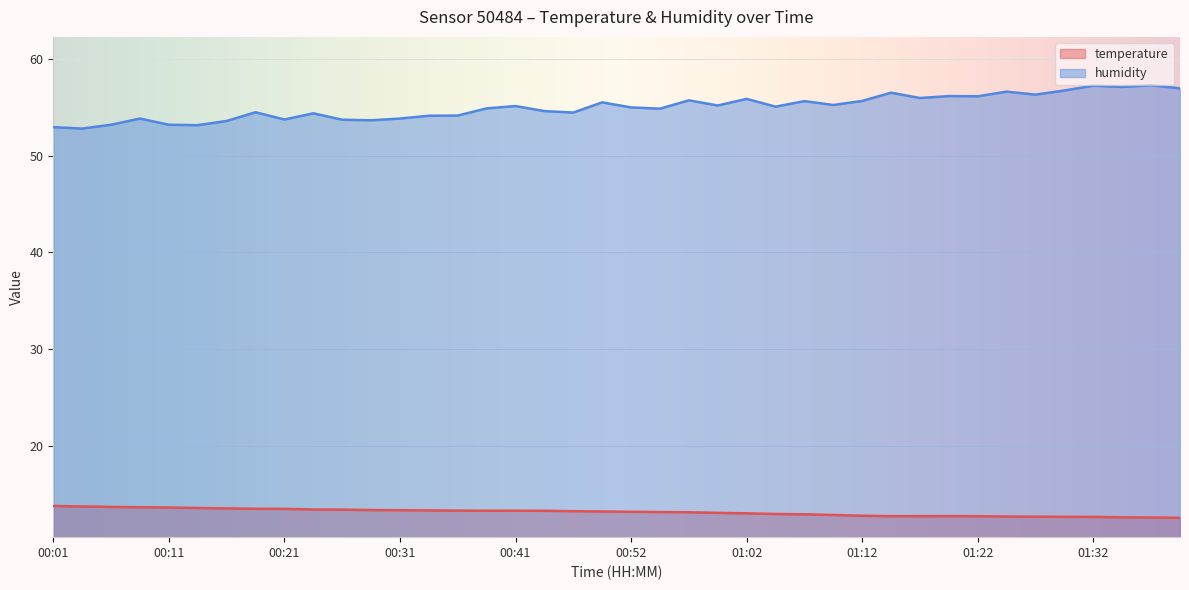

Is the value of humidity at 00:18 greater than the value of temperature at 01:05?

Yes